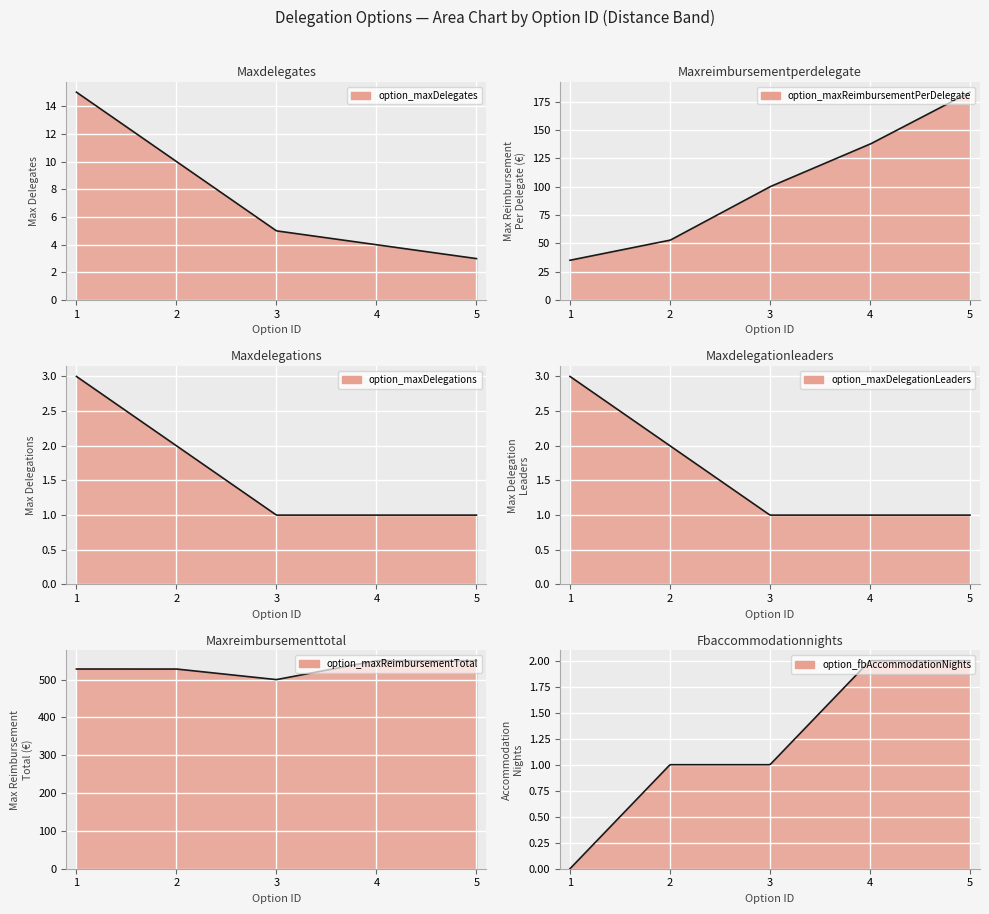

Where does the option_maxReimbursementTotal series first go above 528?

4